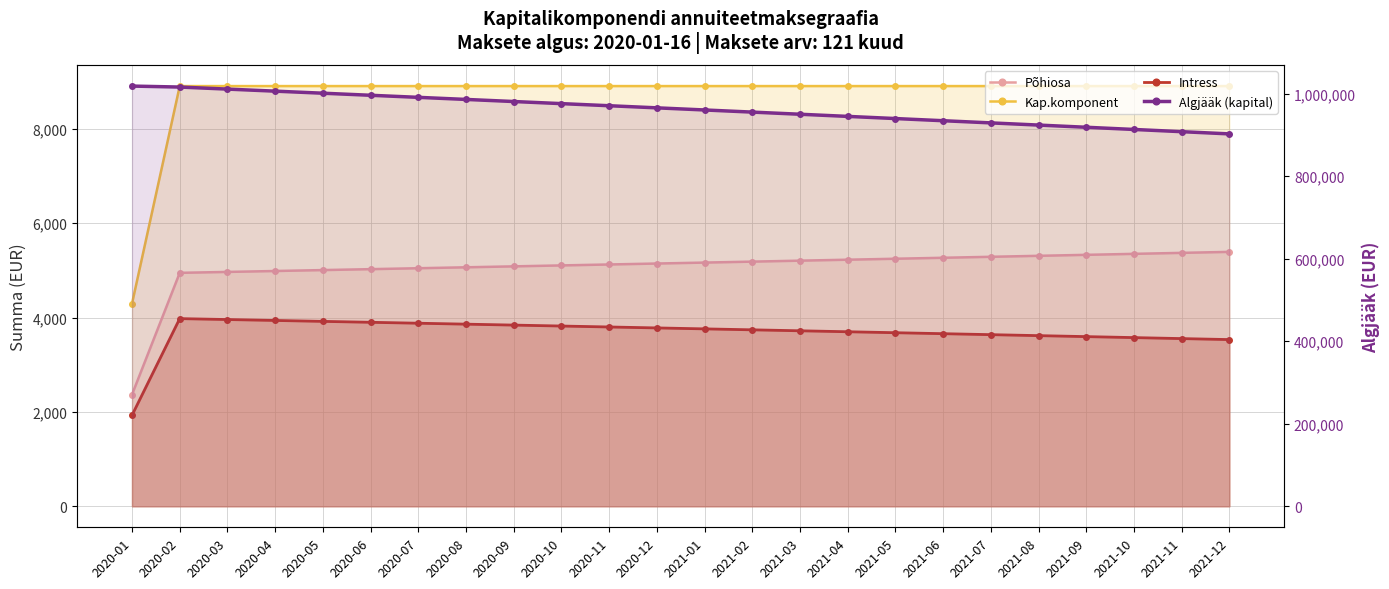

What is the label of the 3rd point from the right?

2021-10